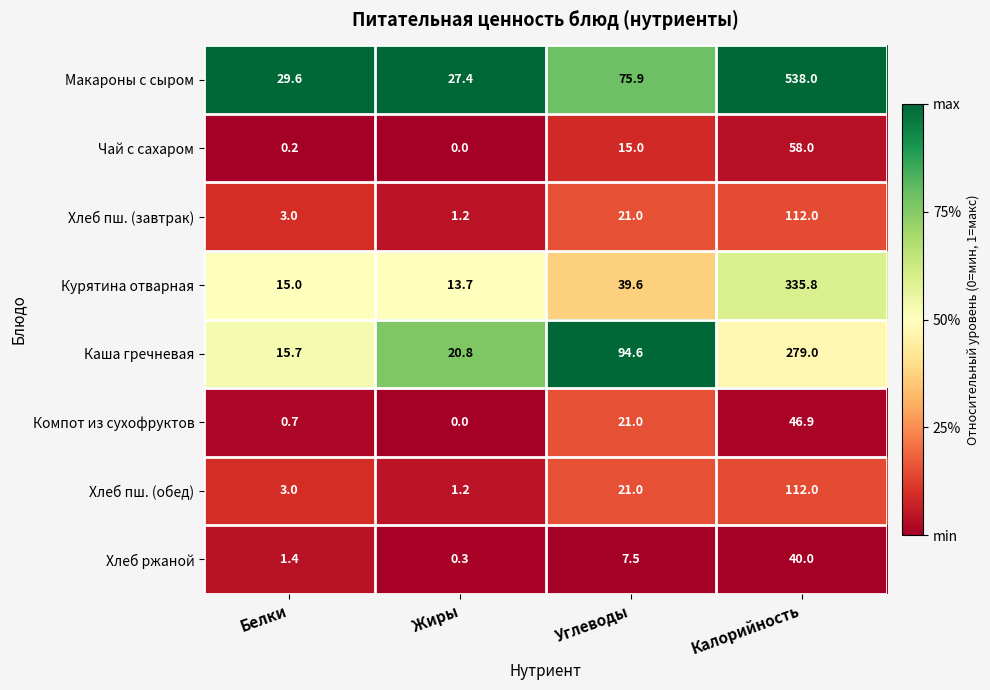

Which series changed the most between Белки and Жиры?

Каша гречневая